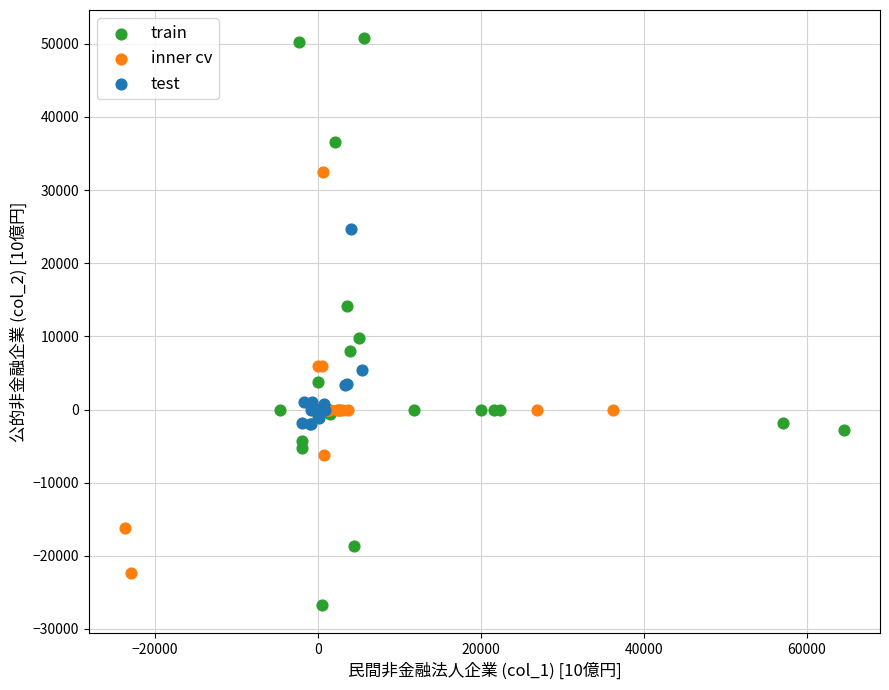

Which series contains the highest Y value?

train